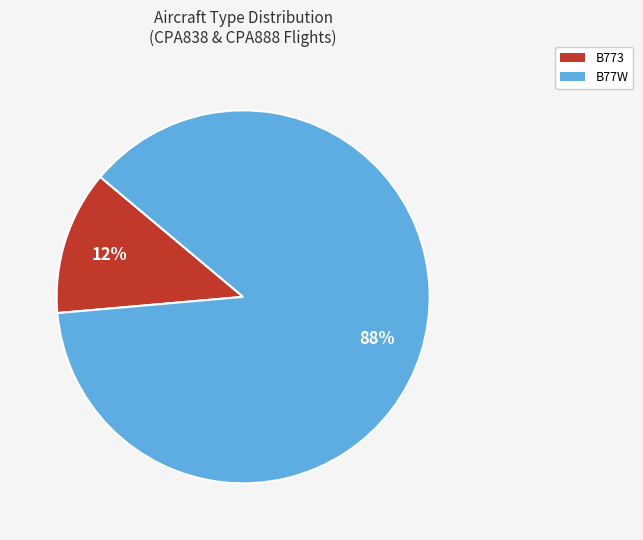

True or false: B77W accounts for 74% of the total.

False